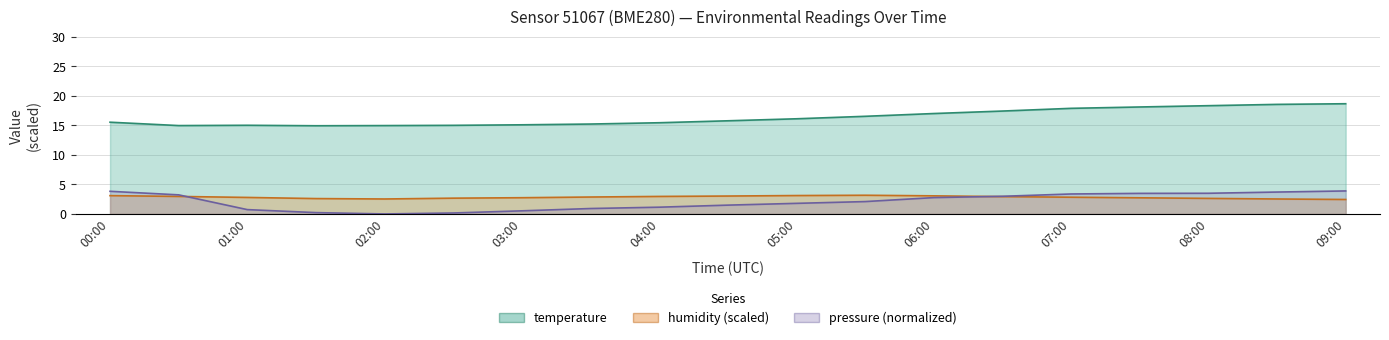

Is it true that pressure_norm equals 2.8 at 06:00?

True